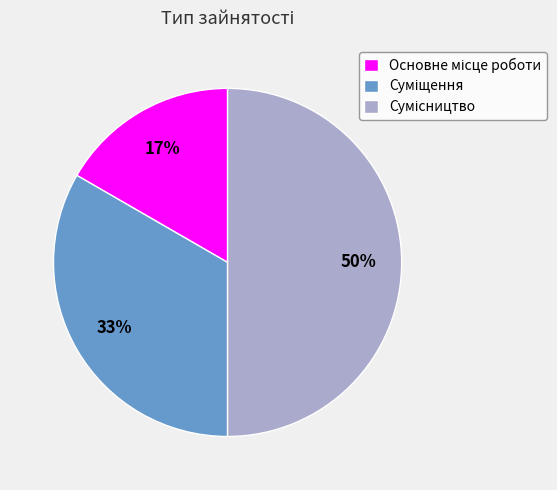

To the nearest percent, what is the average slice percentage?

33%